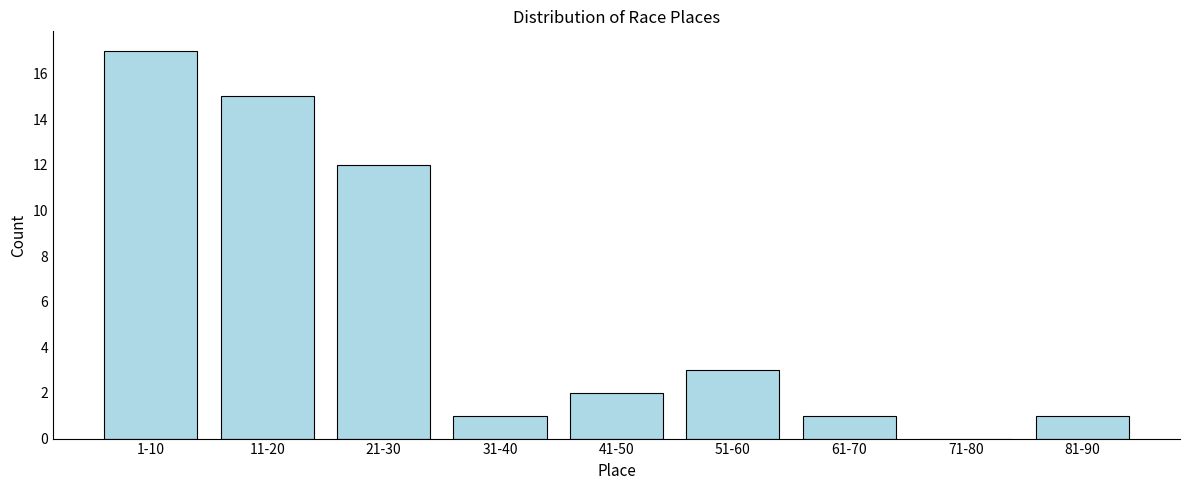

Reading left to right, extract all data points from this chart.

1-10=17	11-20=15	21-30=12	31-40=1	41-50=2	51-60=3	61-70=1	71-80=0	81-90=1